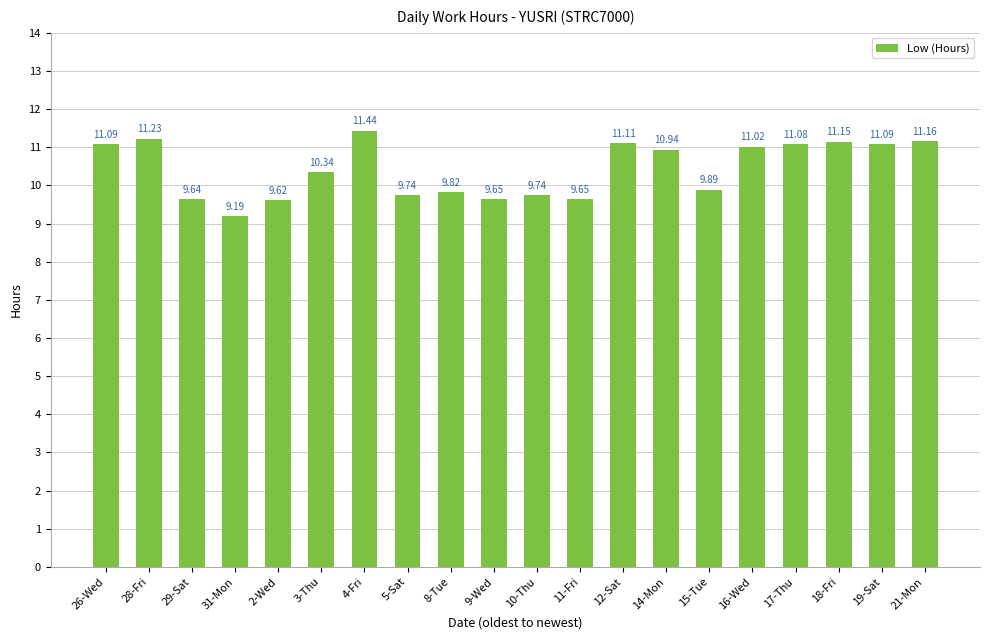

How many values are below 10?

9